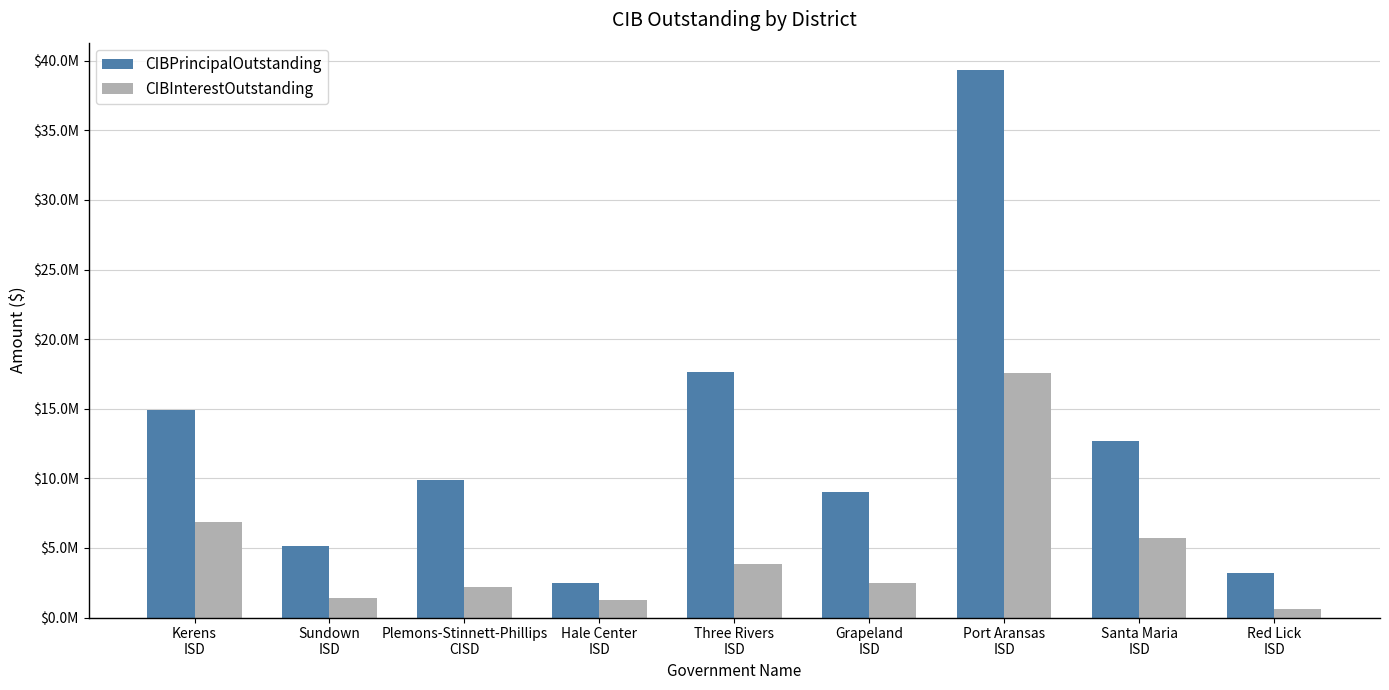

List the labels in order of CIBPrincipalOutstanding value, largest first.

Port Aransas
ISD, Three Rivers
ISD, Kerens
ISD, Santa Maria
ISD, Plemons-Stinnett-Phillips
CISD, Grapeland
ISD, Sundown
ISD, Red Lick
ISD, Hale Center
ISD